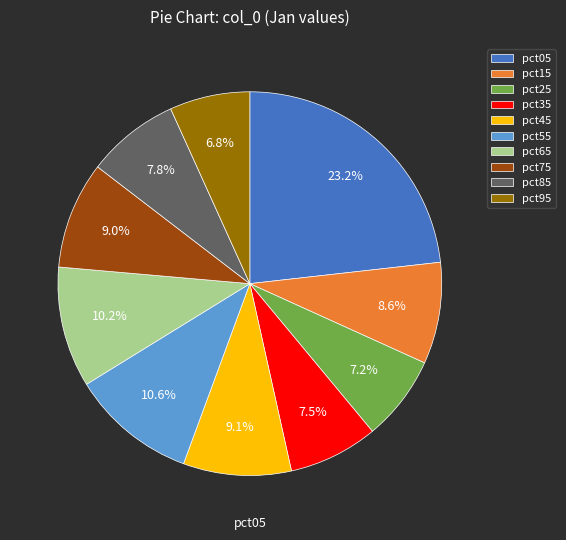

The pct85 slice represents 8% of the pie. True or false?

True